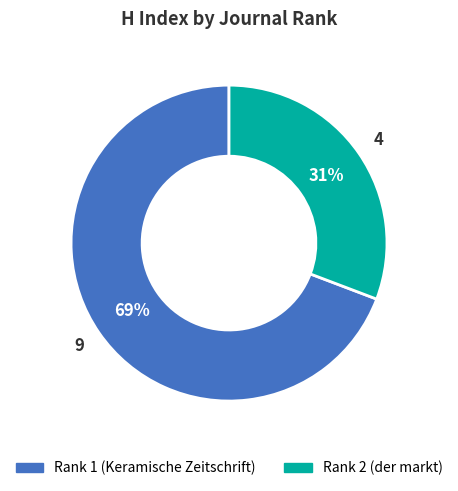

Do Rank 1 (Keramische Zeitschrift) and Rank 2 (der markt) together represent more than half of the pie?

Yes